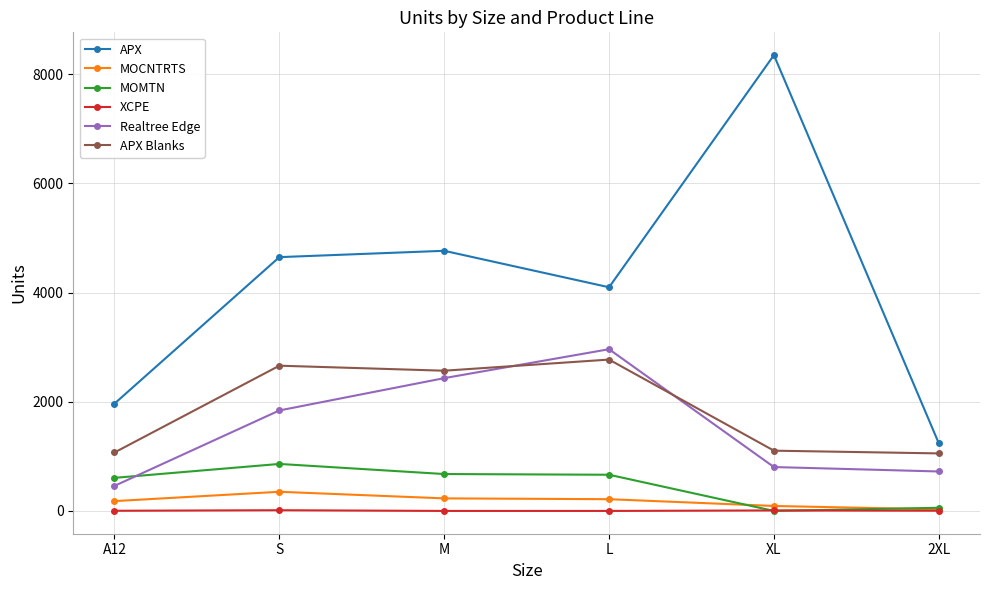

At which label does XCPE first exceed 4?

S